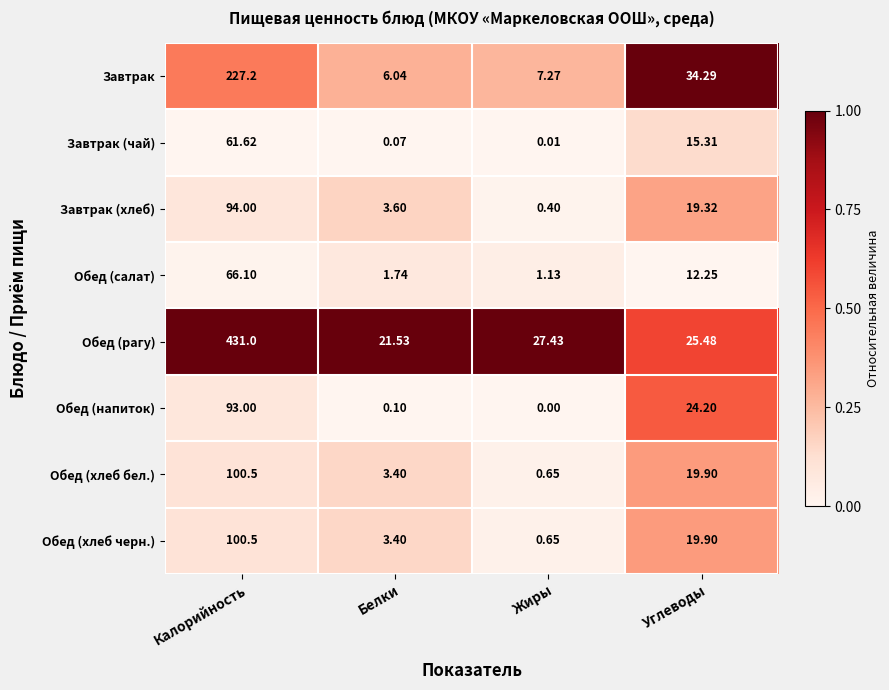

Rank the categories by Обед (хлеб бел.) value from highest to lowest.

Калорийность, Углеводы, Белки, Жиры